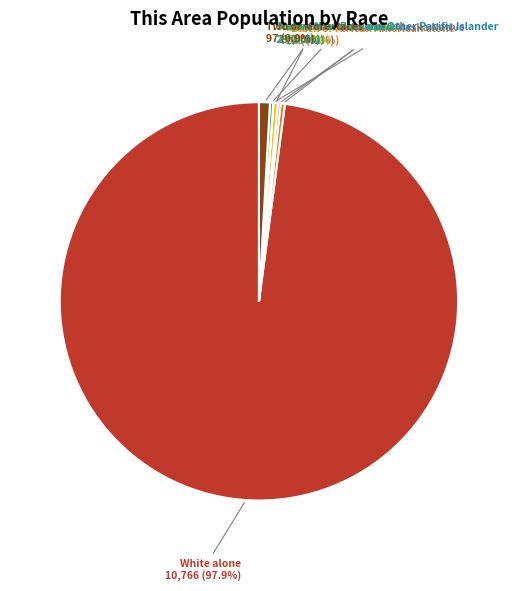

The White alone slice represents 89% of the pie. True or false?

False